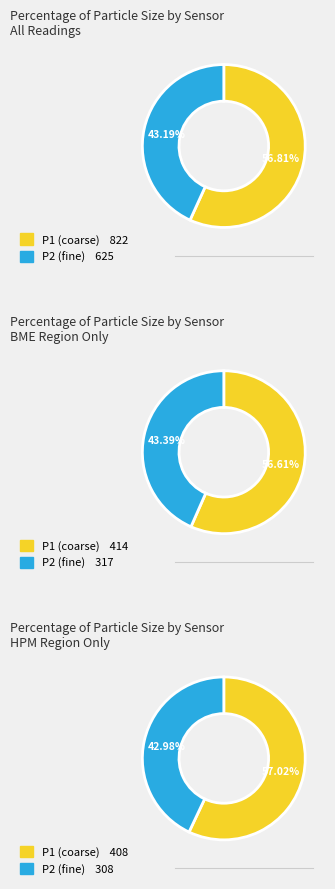

Is it true that 30 is 15% of the pie?

False